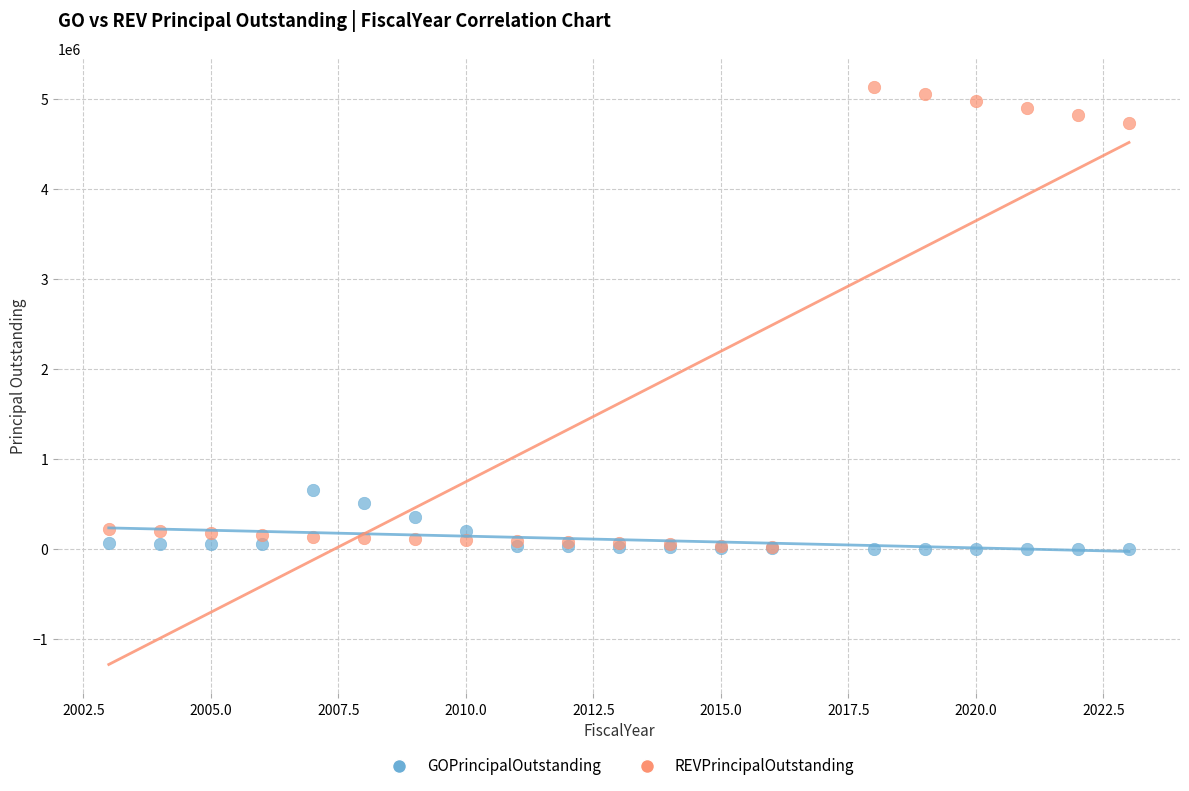

In the REVPrincipalOutstanding series, what Y value is closest to 2571500?

4734000.0